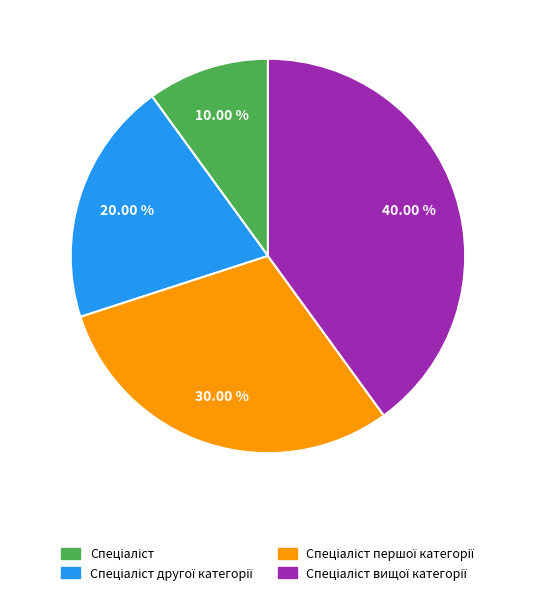

Is there any slice that represents more than half of the pie?

No